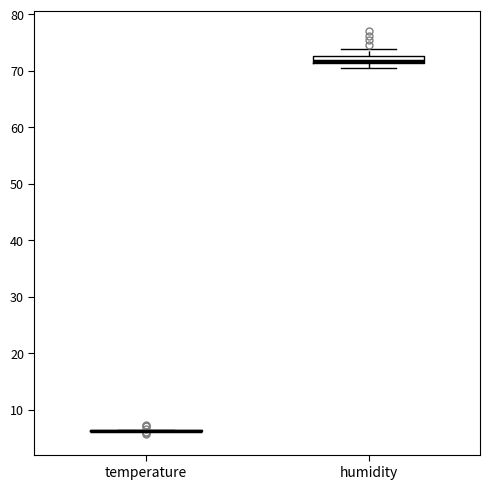

Comparing the boxes themselves (not the whiskers), which one is the tallest?

humidity